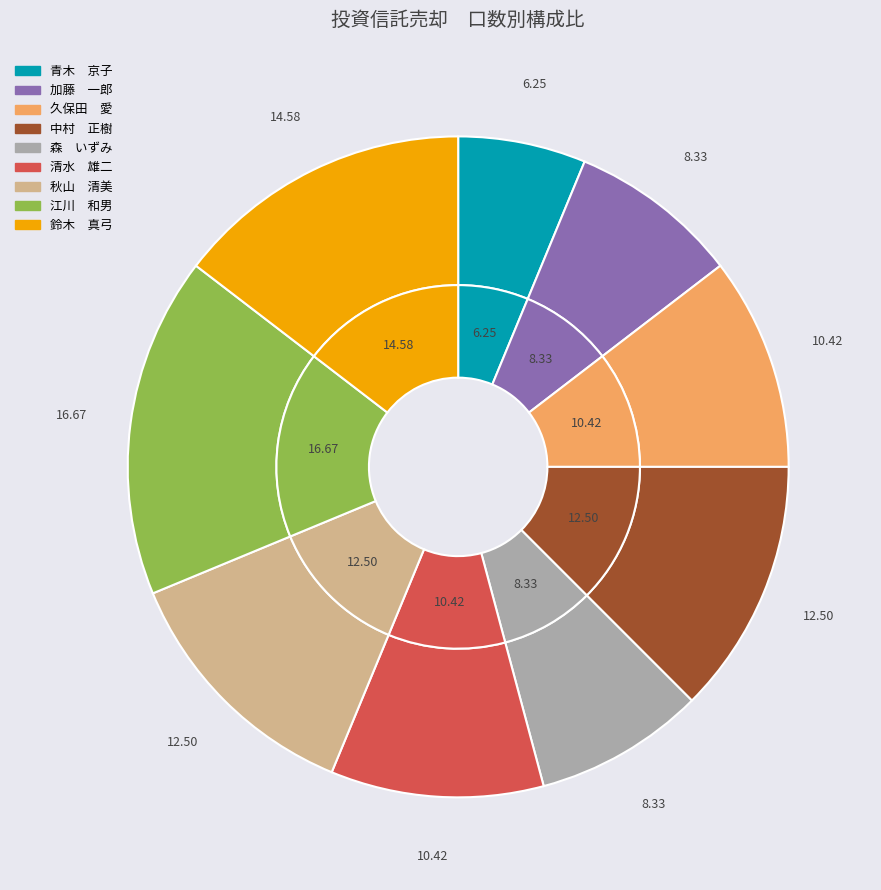

How many segments does this pie chart have?

9